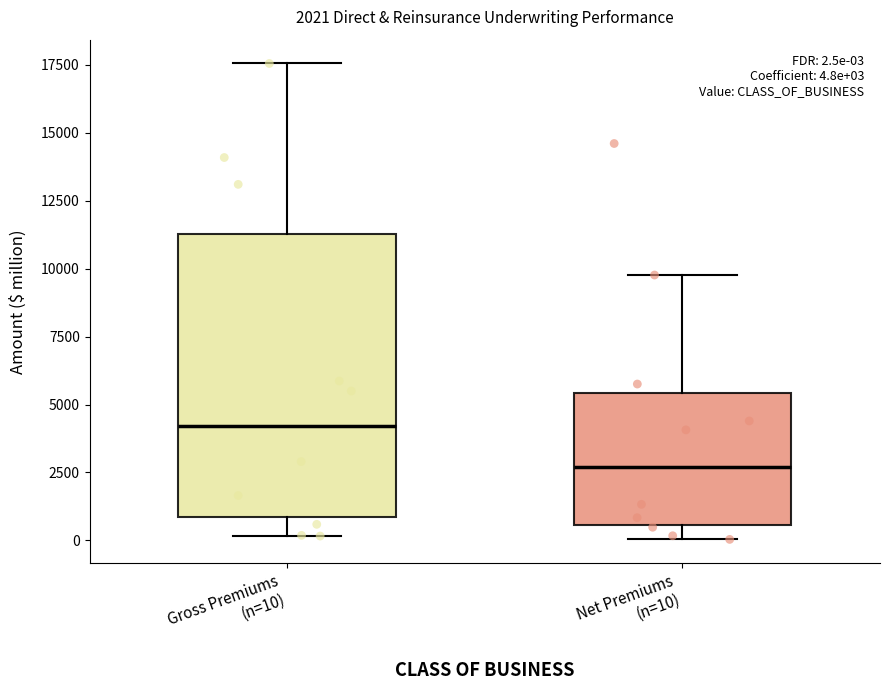

Comparing the boxes themselves (not the whiskers), which one is the tallest?

Gross Premiums (n=10)